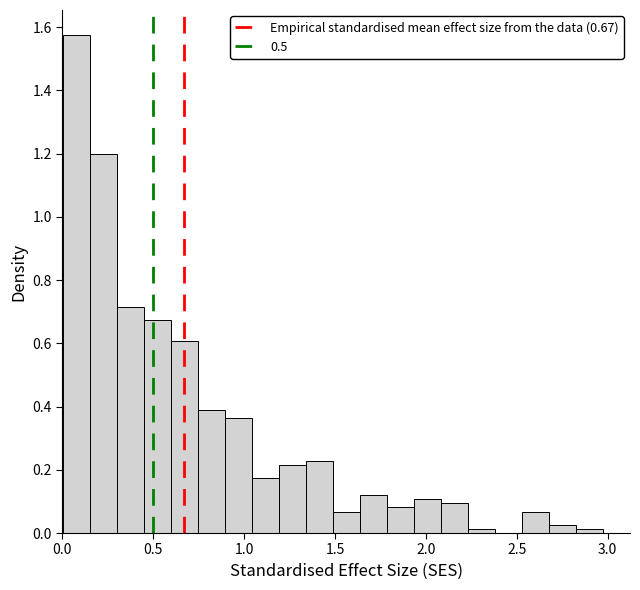

Around what value on the x-axis is the tallest bar? Give the approximate position of its centre, as read against the axis.

0.10